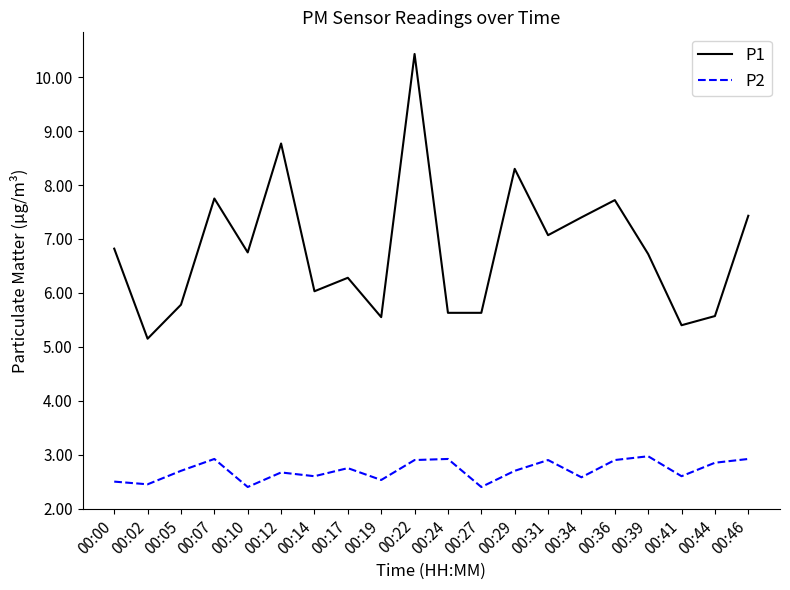

List the series in order of their peak value, highest first.

P1, P2